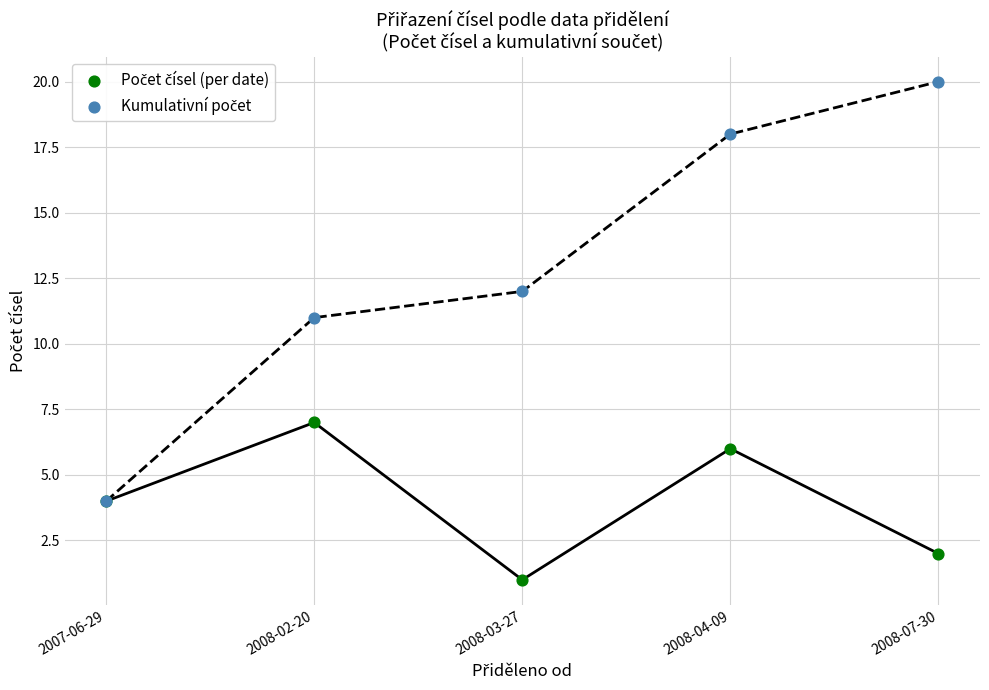

Across all series, what Y value is closest to 10?

11